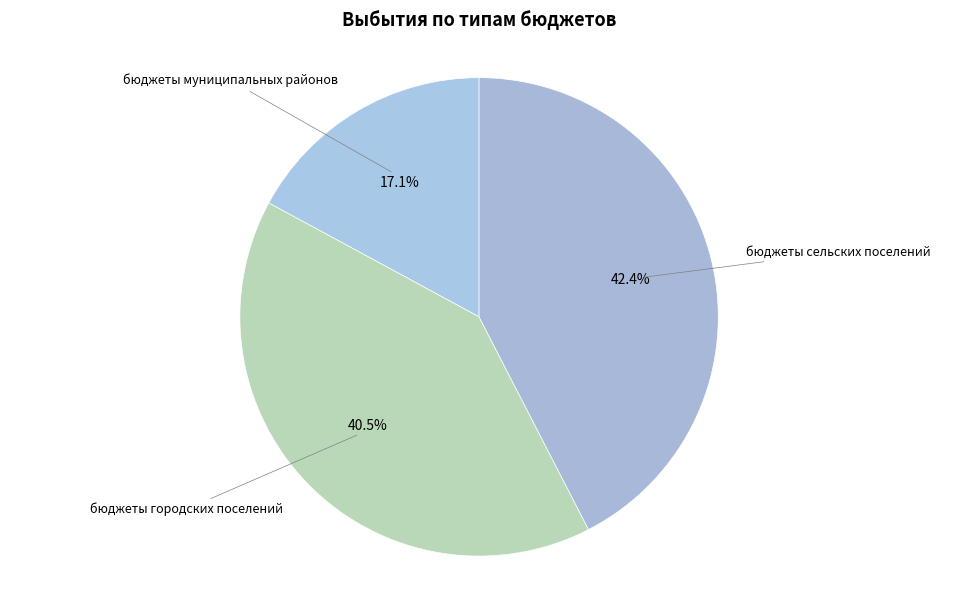

How many segments does this pie chart have?

3